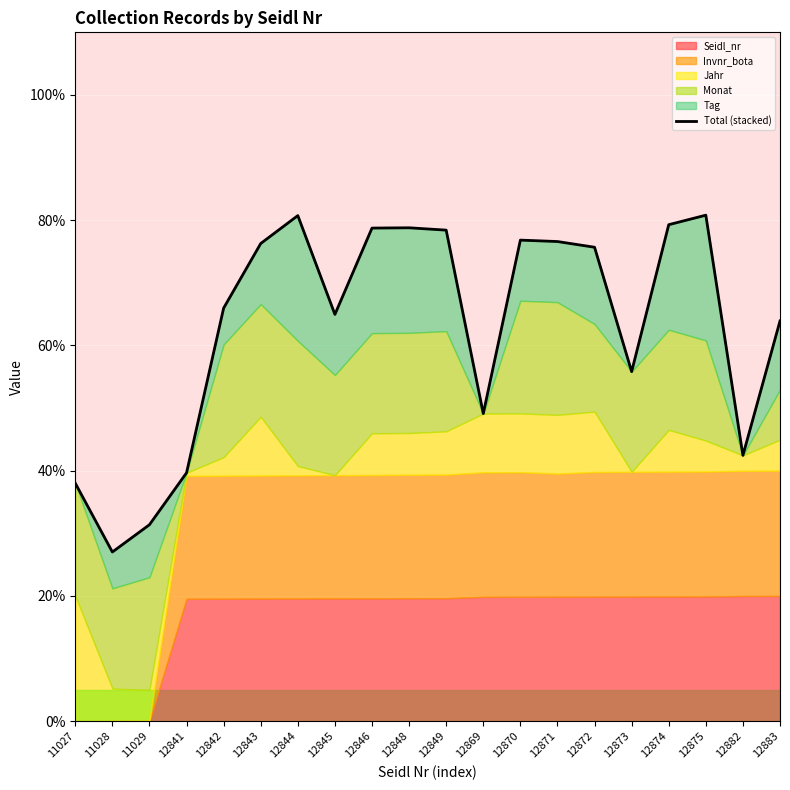

What is the maximum value shown in the chart?

80.8